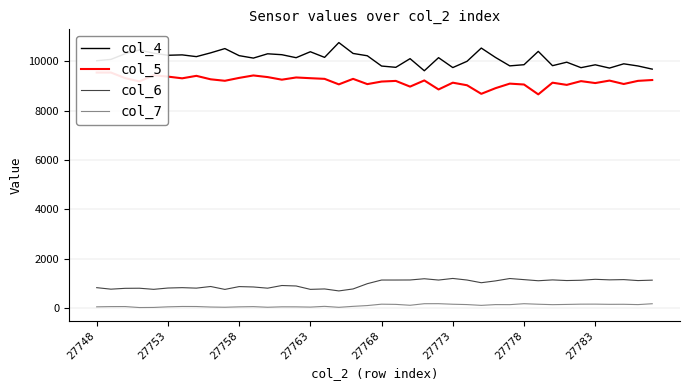

True or false: col_7 and col_4 intersect in this chart.

False